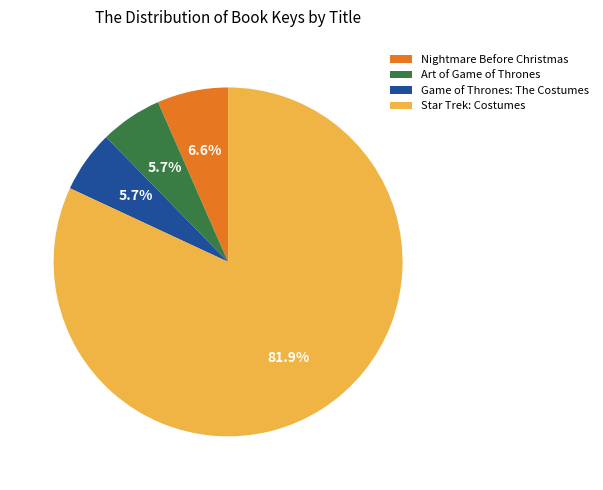

Combined, do Nightmare Before Christmas and Star Trek: Costumes account for over 50%?

Yes